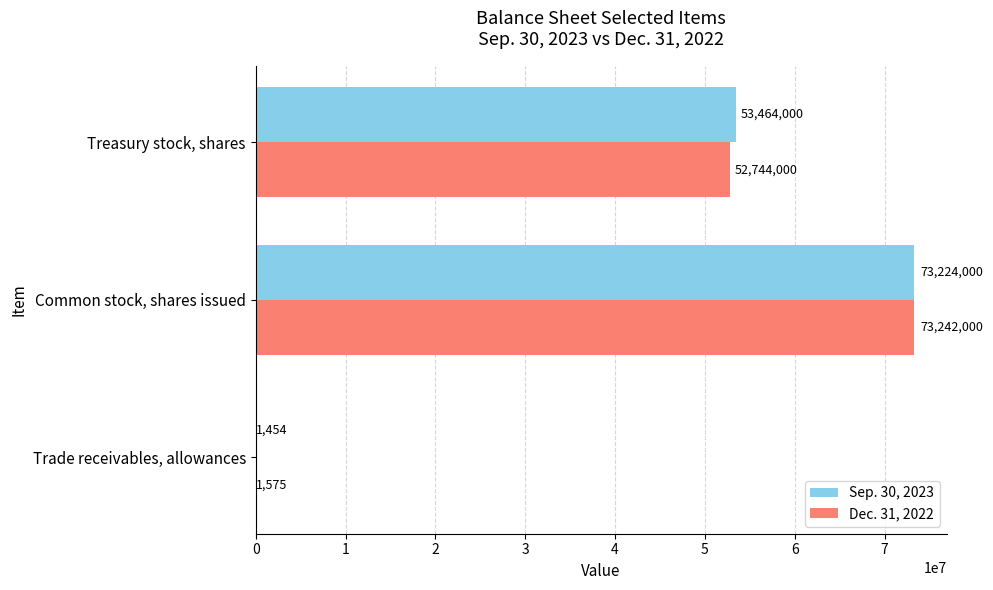

What are all the series names shown in the legend?

Sep. 30, 2023, Dec. 31, 2022